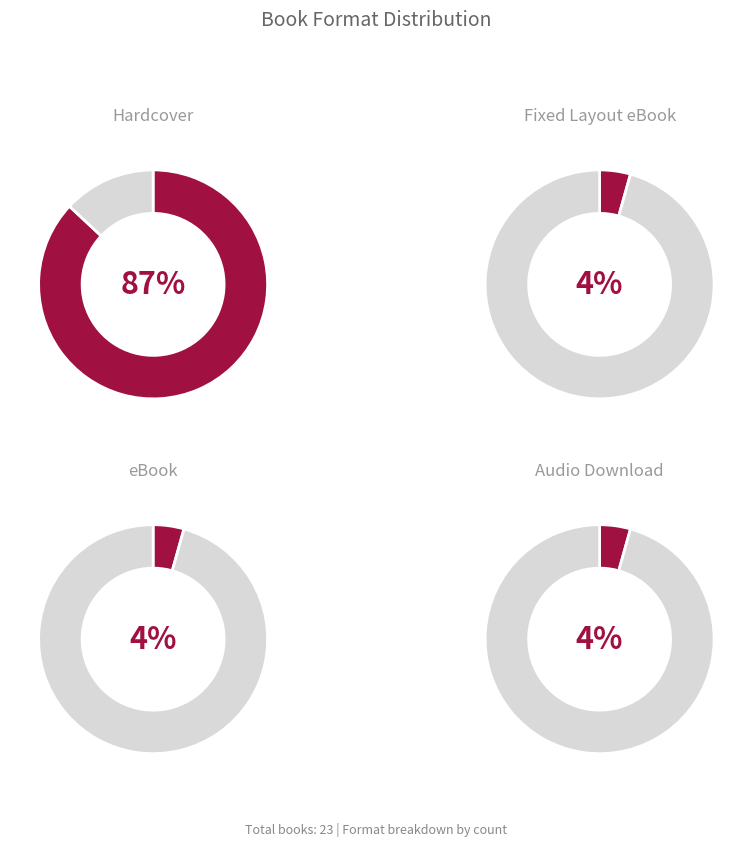

To the nearest percent, what is the average slice percentage?

25%